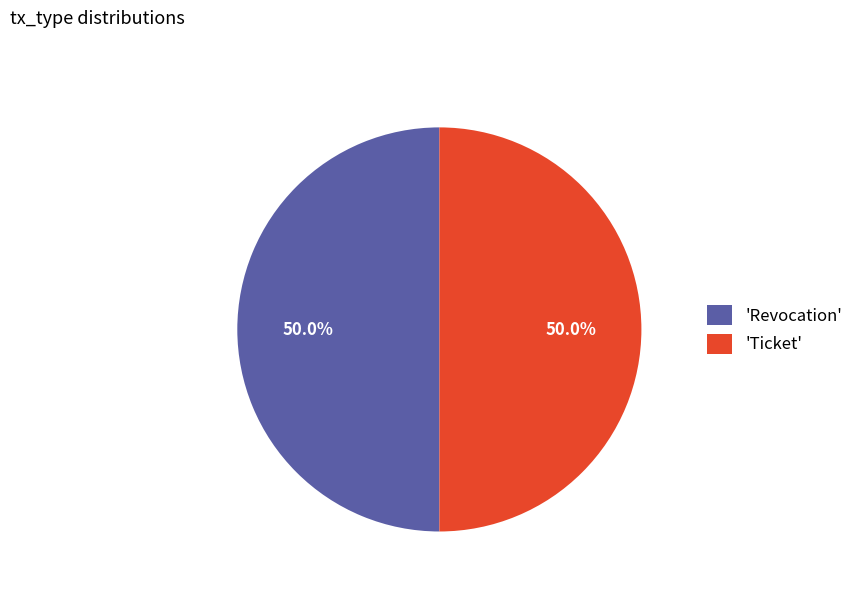

Combined, what portion of the pie is 'Revocation' and 'Ticket'?

100.0%